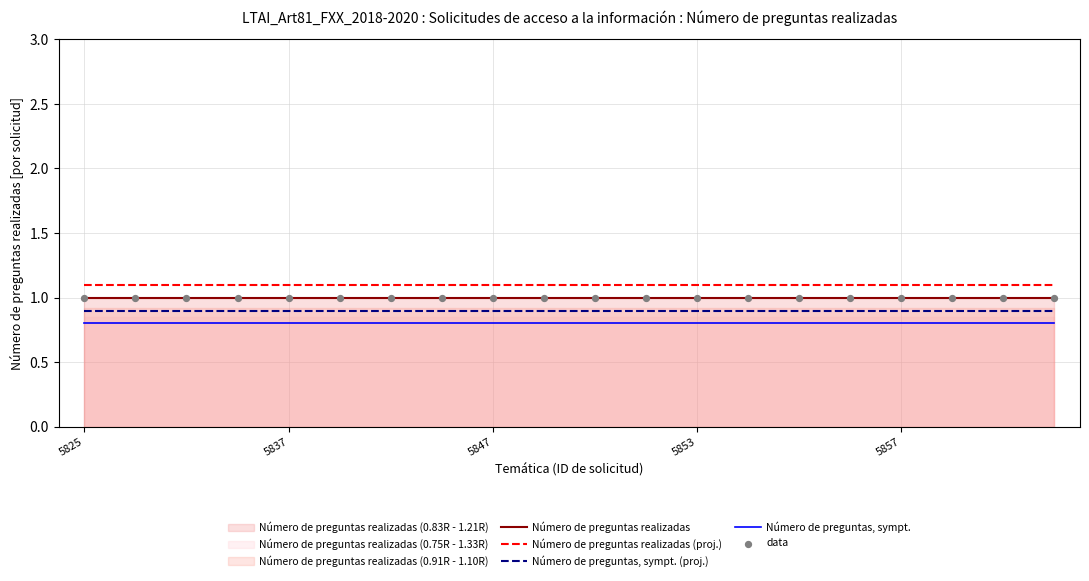

What is the minimum value for Número de preguntas, sympt. (proj.)?

0.9